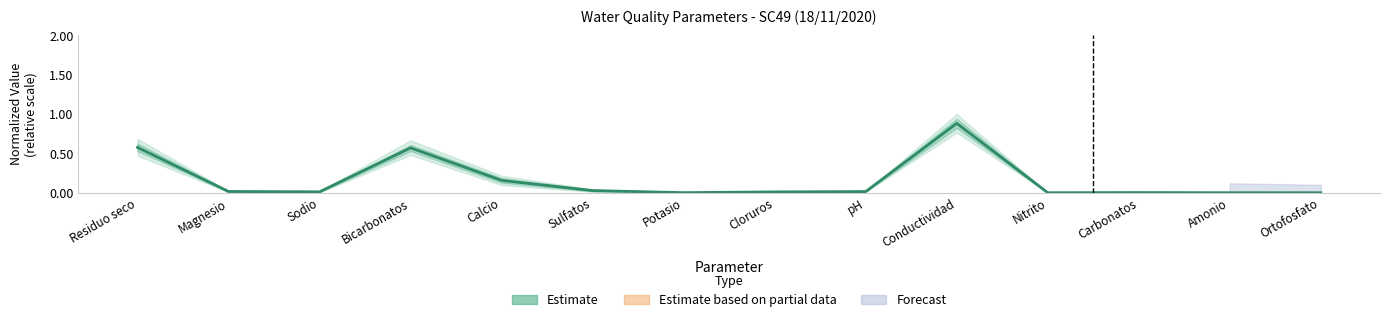

Does the chart display data point markers on the line(s)?

No